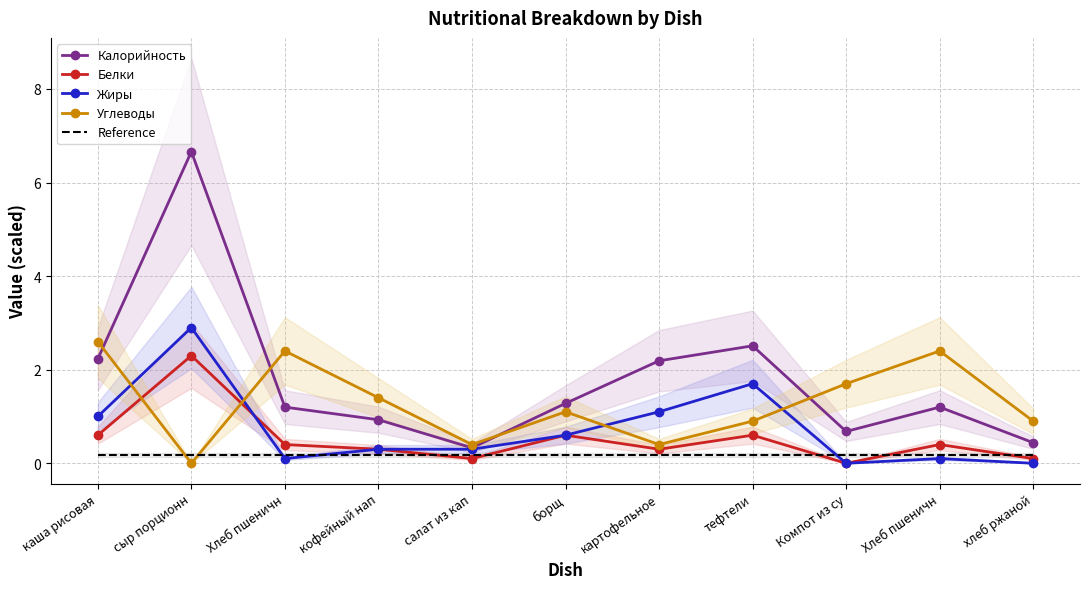

Reading left to right, what are all the values shown in this chart?

Калорийность: 2.2	6.7	1.2	0.9	0.3	1.3	2.2	2.5	0.7	1.2	0.4
Белки: 0.6	2.3	0.4	0.3	0.1	0.6	0.3	0.6	0.0	0.4	0.1
Жиры: 1.0	2.9	0.1	0.3	0.3	0.6	1.1	1.7	0.0	0.1	0.0
Углеводы: 2.6	0.0	2.4	1.4	0.4	1.1	0.4	0.9	1.7	2.4	0.9
Reference: 0.2	0.2	0.2	0.2	0.2	0.2	0.2	0.2	0.2	0.2	0.2